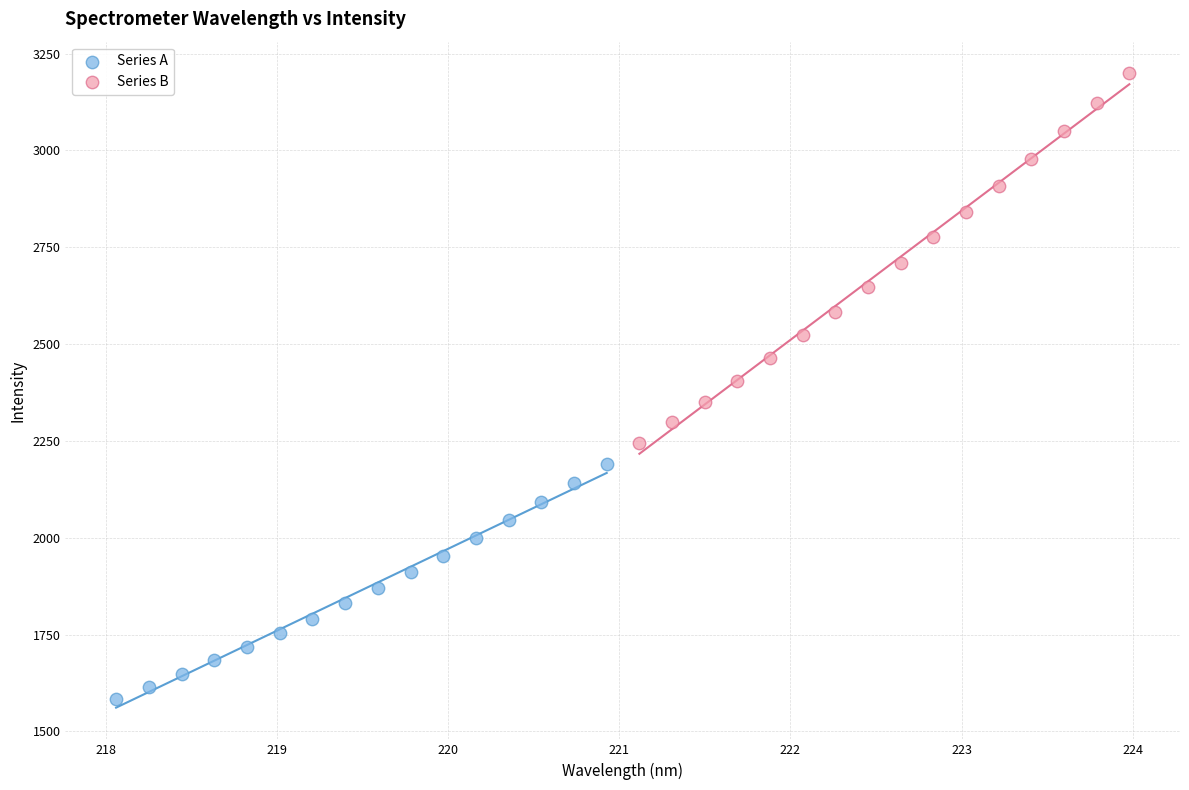

Which series has the largest Y range (max minus min)?

Series B